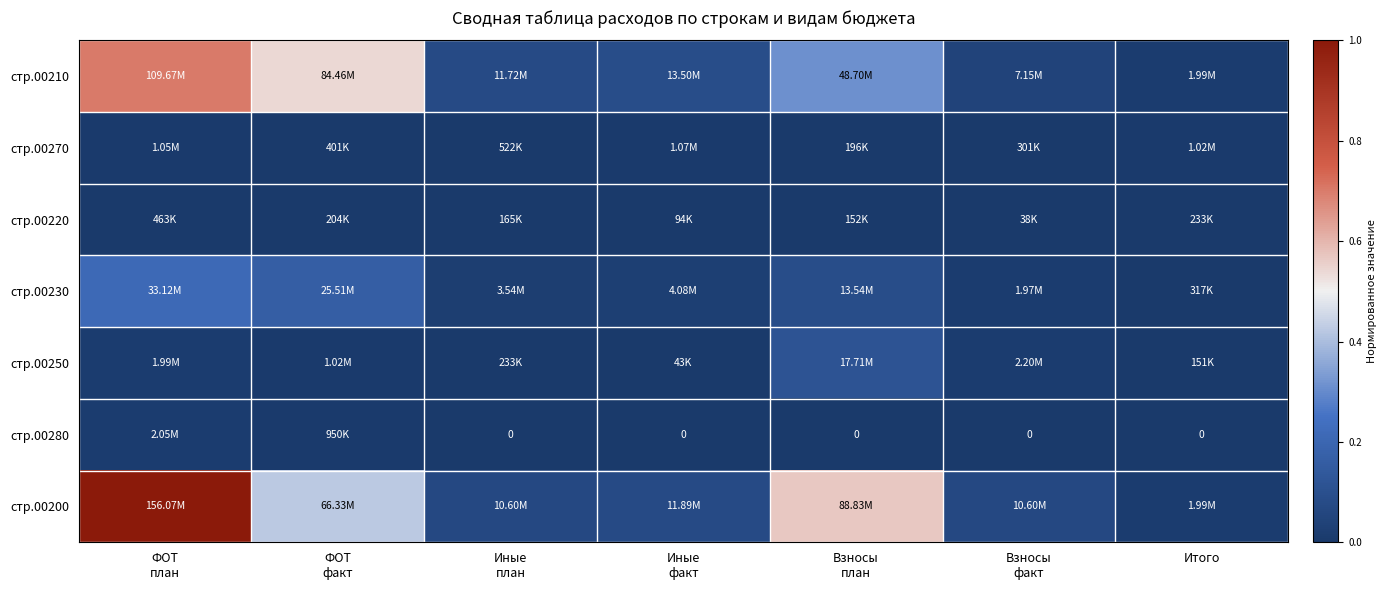

Which series has the largest range (max minus min)?

стр.00200